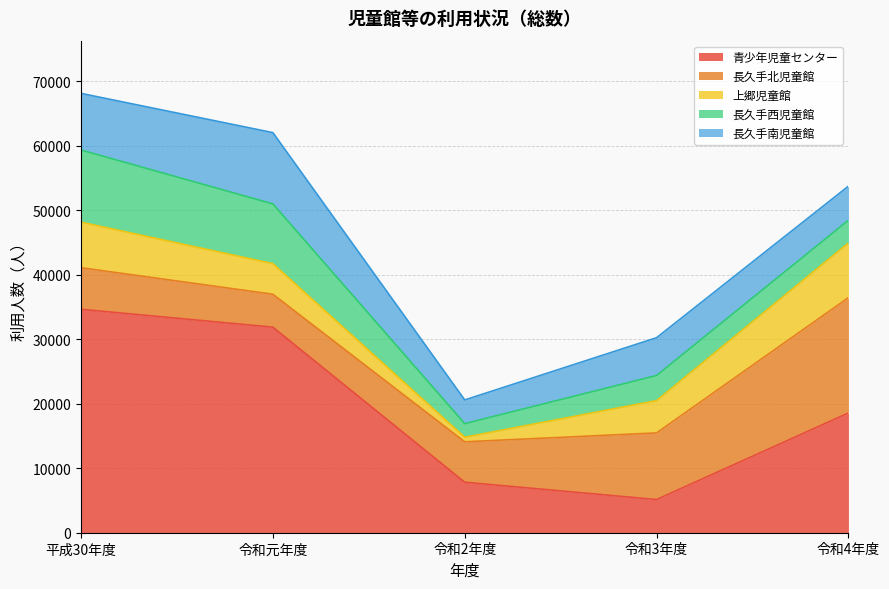

At 令和元年度, list the series in order from smallest to largest.

上郷児童館, 長久手北児童館, 長久手西児童館, 長久手南児童館, 青少年児童センター